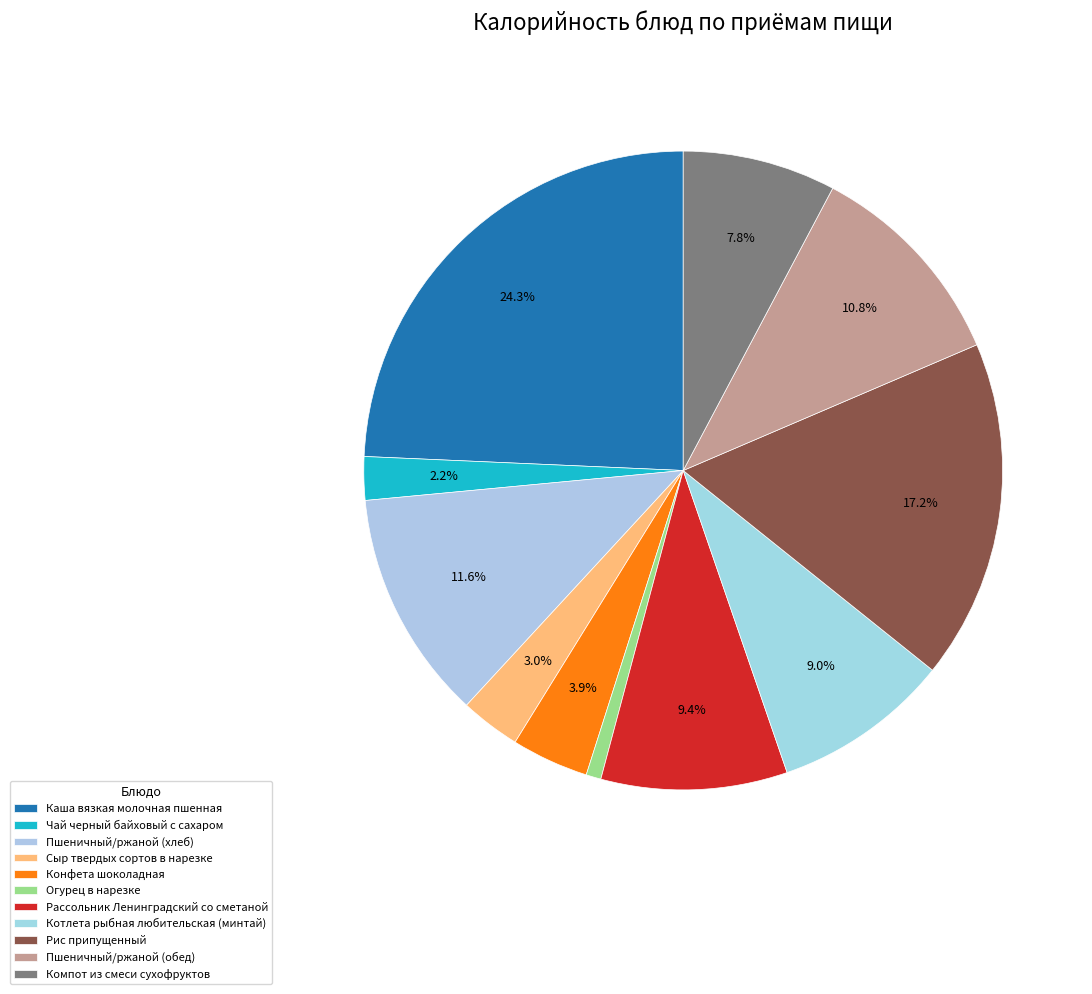

Which slice is the smallest?

Огурец в нарезке